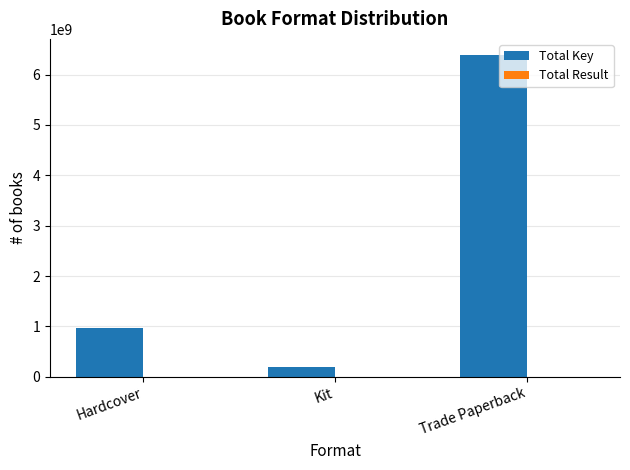

What is the sum of all Total Key values?

7549906005